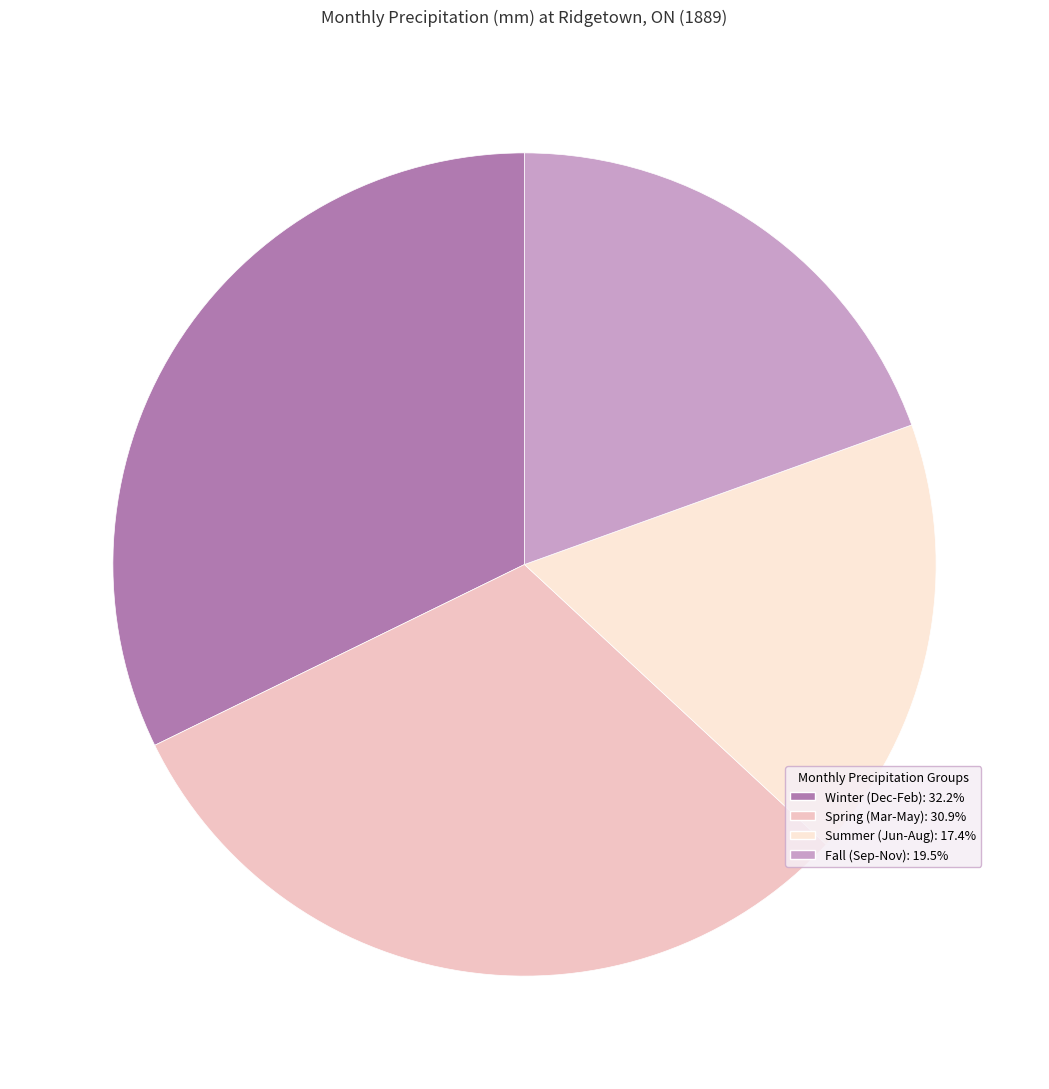

Does any single category account for the majority?

No